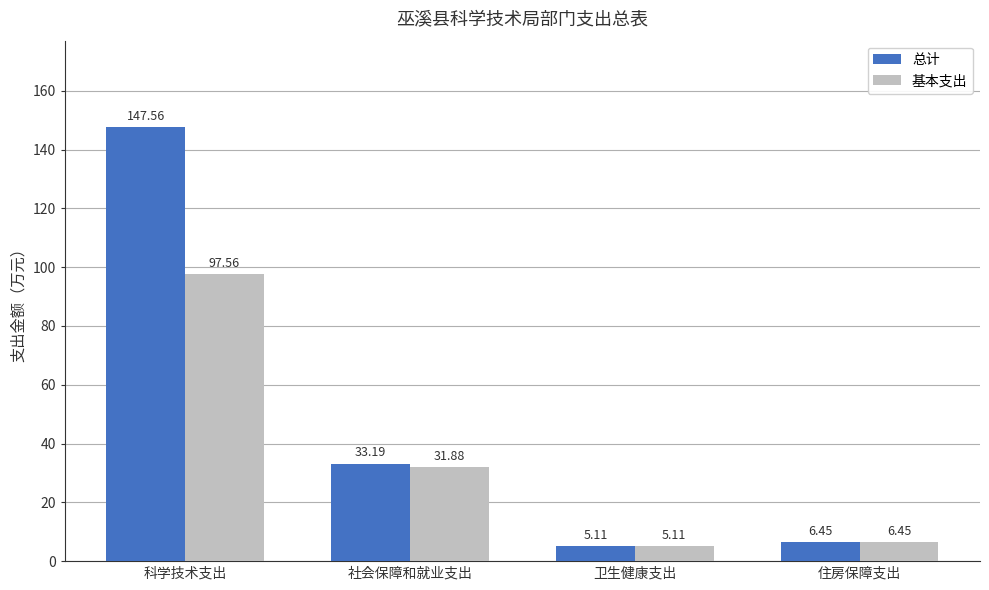

What is the lowest value of the 基本支出 series?

5.1